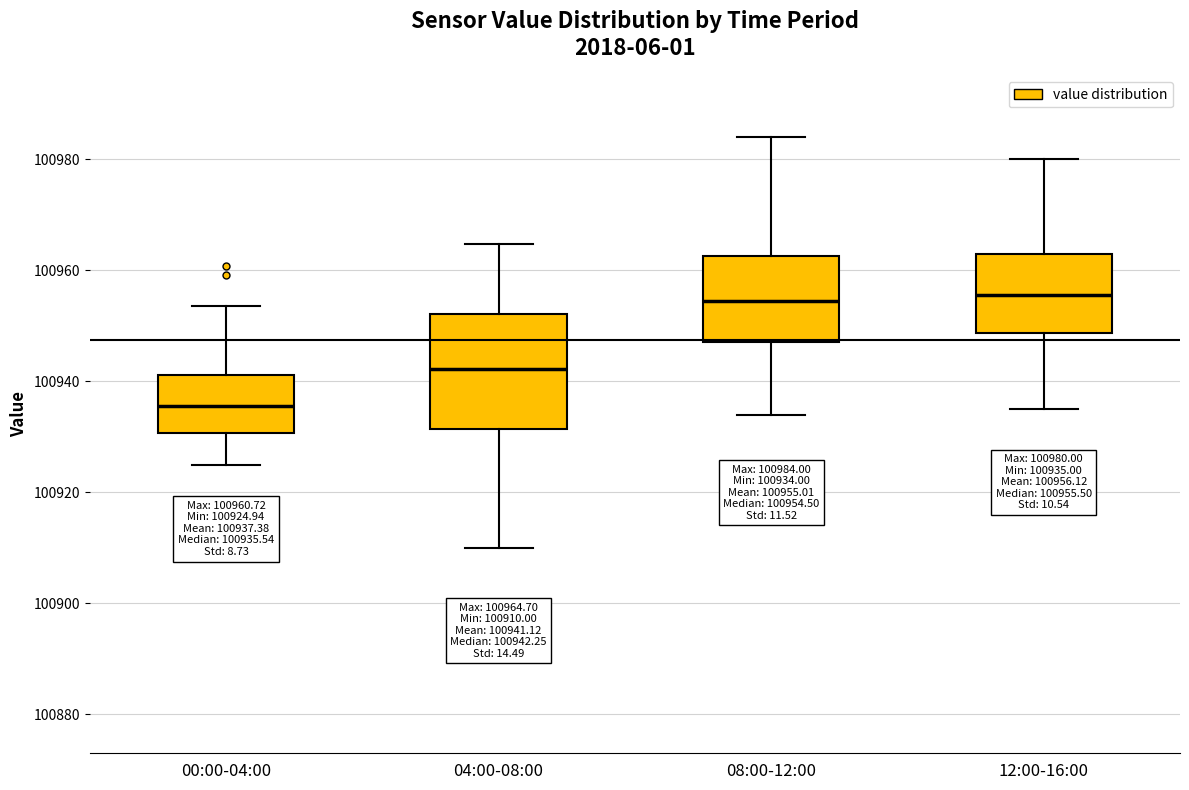

Comparing the boxes themselves (not the whiskers), which one is the tallest?

04:00-08:00